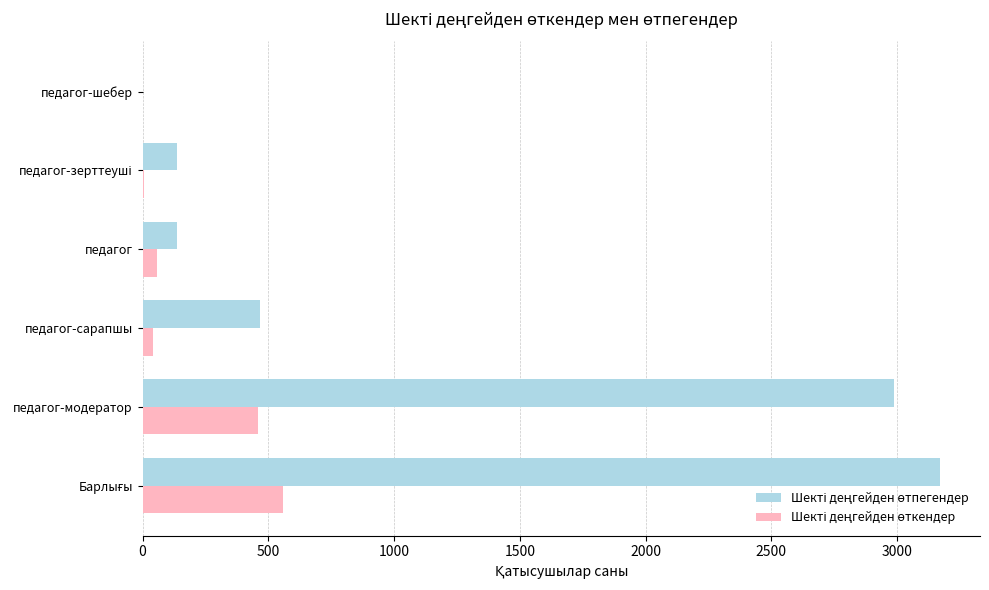

What is the maximum value shown in the chart?

3171